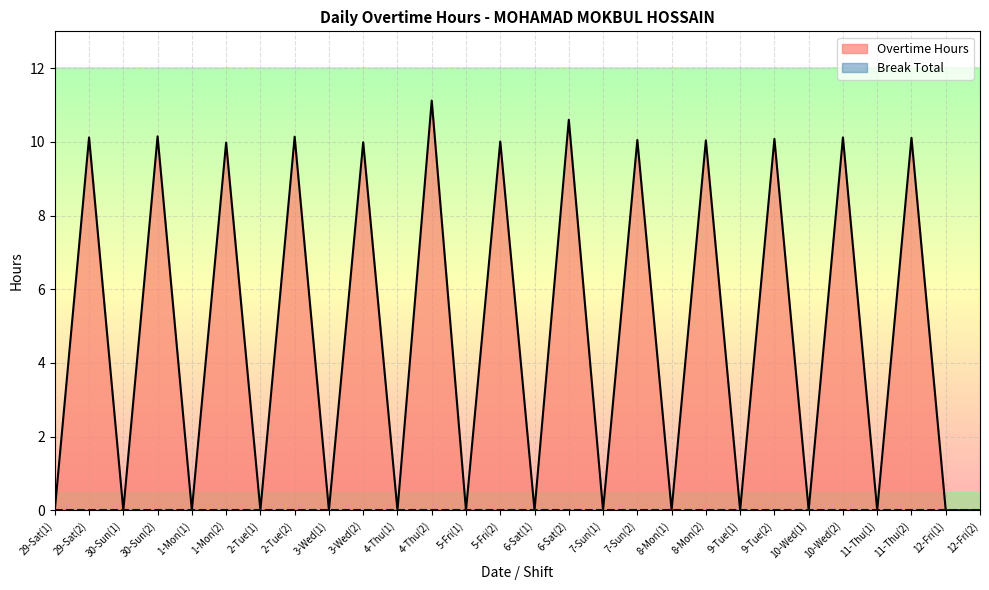

Reading right to left, what are all the values shown in this chart?

12-Fri(2)=0.0	12-Fri(1)=0.0	11-Thu(2)=10.1	11-Thu(1)=0.0	10-Wed(2)=10.1	10-Wed(1)=0.0	9-Tue(2)=10.1	9-Tue(1)=0.0	8-Mon(2)=10.0	8-Mon(1)=0.0	7-Sun(2)=10.1	7-Sun(1)=0.0	6-Sat(2)=10.6	6-Sat(1)=0.0	5-Fri(2)=10.0	5-Fri(1)=0.0	4-Thu(2)=11.1	4-Thu(1)=0.0	3-Wed(2)=10.0	3-Wed(1)=0.0	2-Tue(2)=10.1	2-Tue(1)=0.0	1-Mon(2)=10.0	1-Mon(1)=0.0	30-Sun(2)=10.2	30-Sun(1)=0.0	29-Sat(2)=10.1	29-Sat(1)=0.0